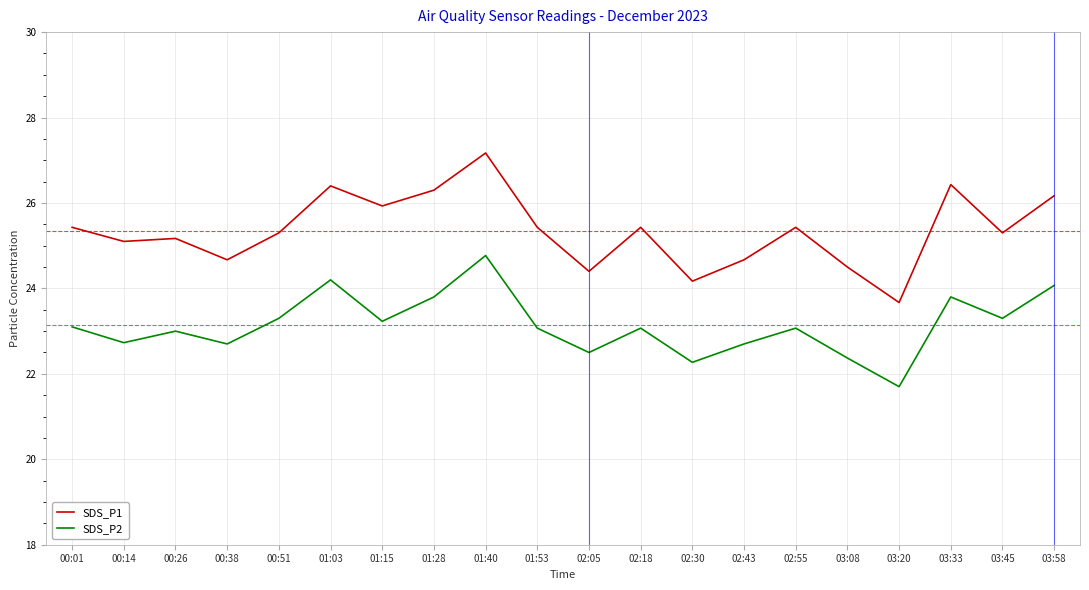

List the series in order of their overall mean, highest first.

SDS_P1, SDS_P2